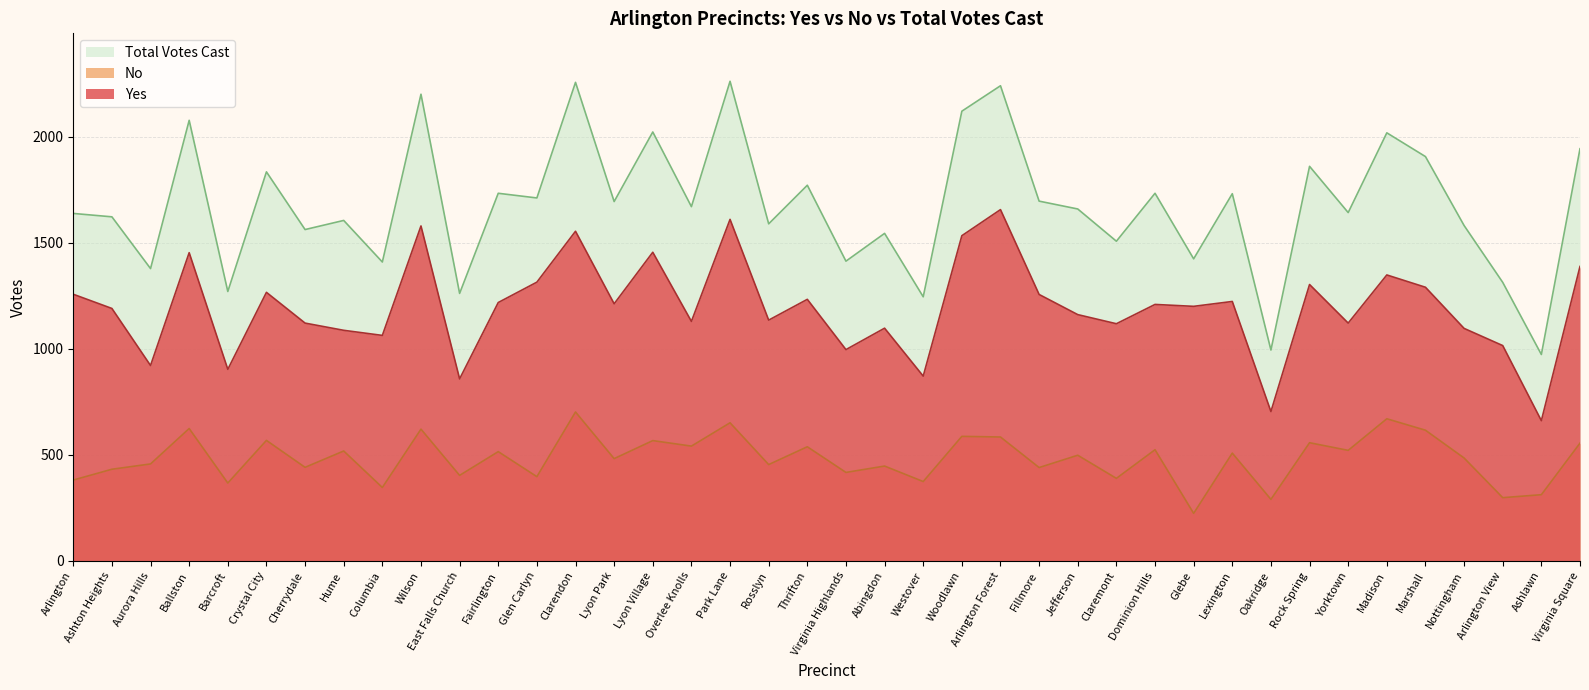

Which series has the largest total across all categories?

Total Votes Cast